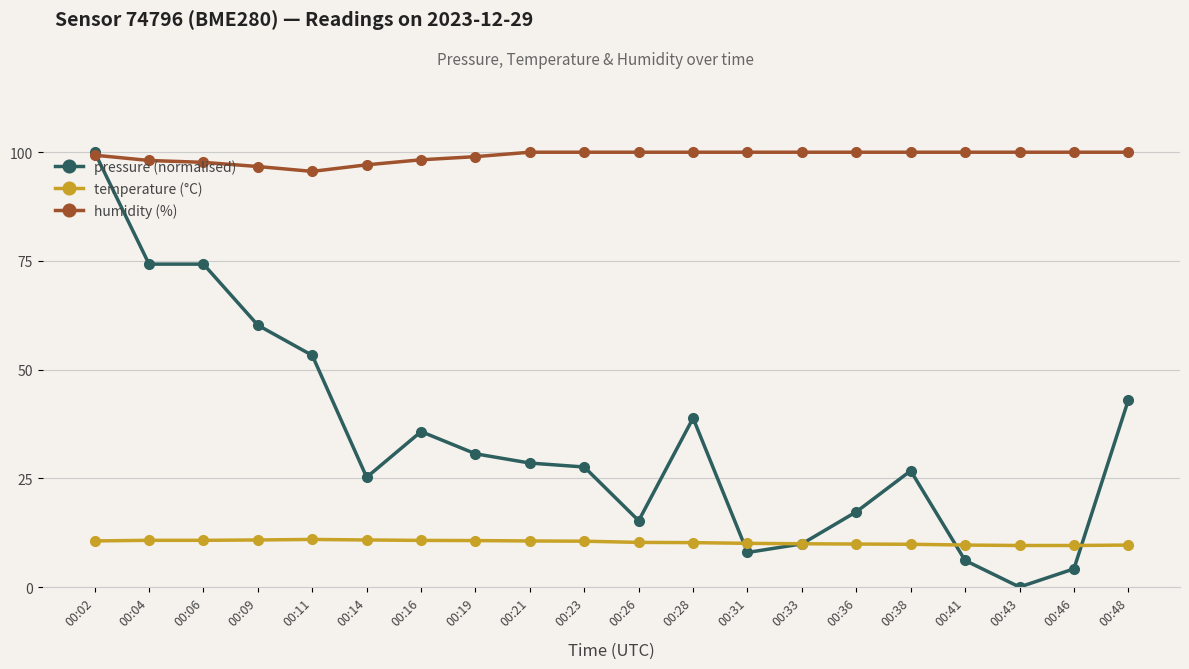

At which category is the sum across all series the highest?

00:02